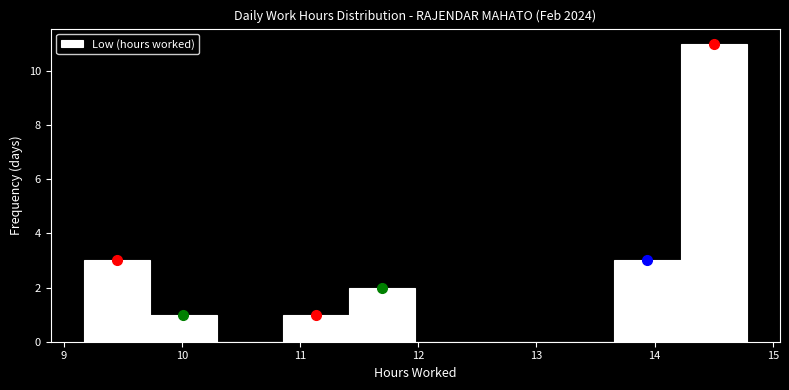

Reading left to right, list every bar in this chart as the range it spans on the x-axis followed by its height. Neither the bar edges nor the heights are printed on the chart, so give them approximately, as read against the axes.

9.2 to 9.7: 3
9.7 to 10.3: 1
10.3 to 10.9: 0
10.9 to 11.4: 1
11.4 to 12.0: 2
12.0 to 12.5: 0
12.5 to 13.1: 0
13.1 to 13.7: 0
13.7 to 14.2: 3
14.2 to 14.8: 11